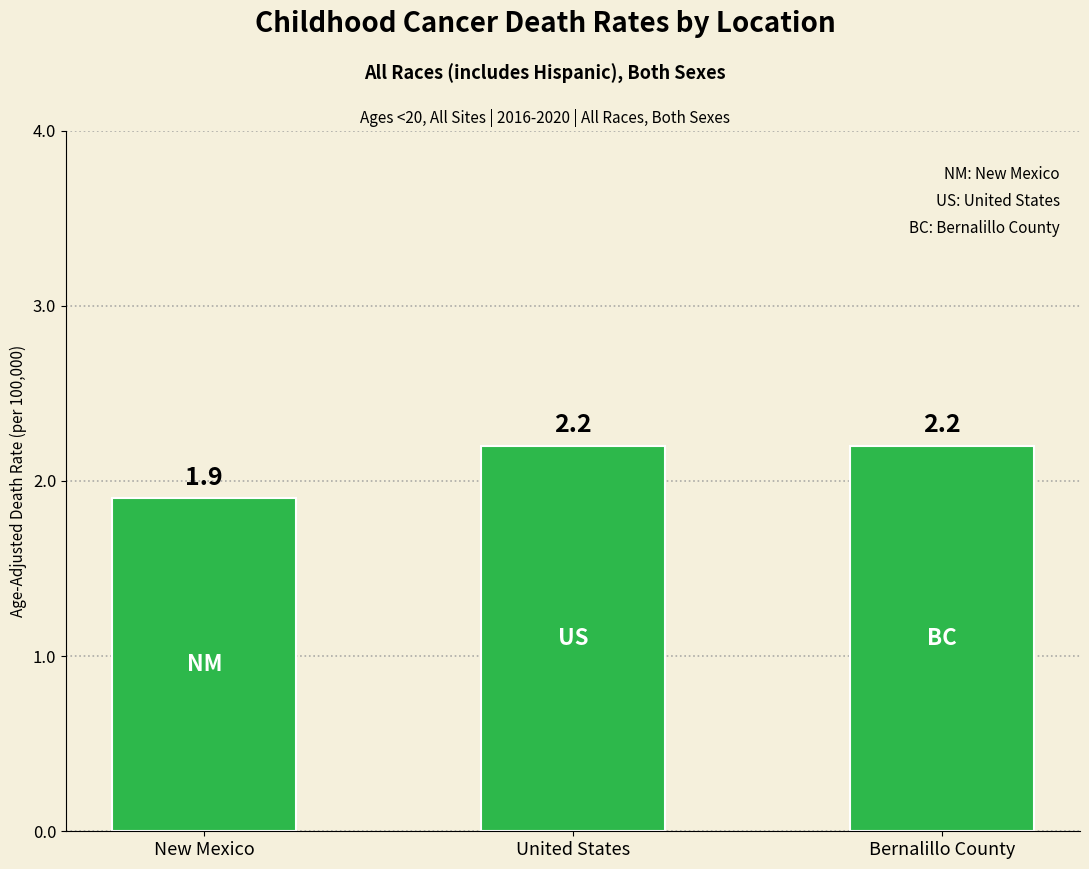

How many values are below 2?

1